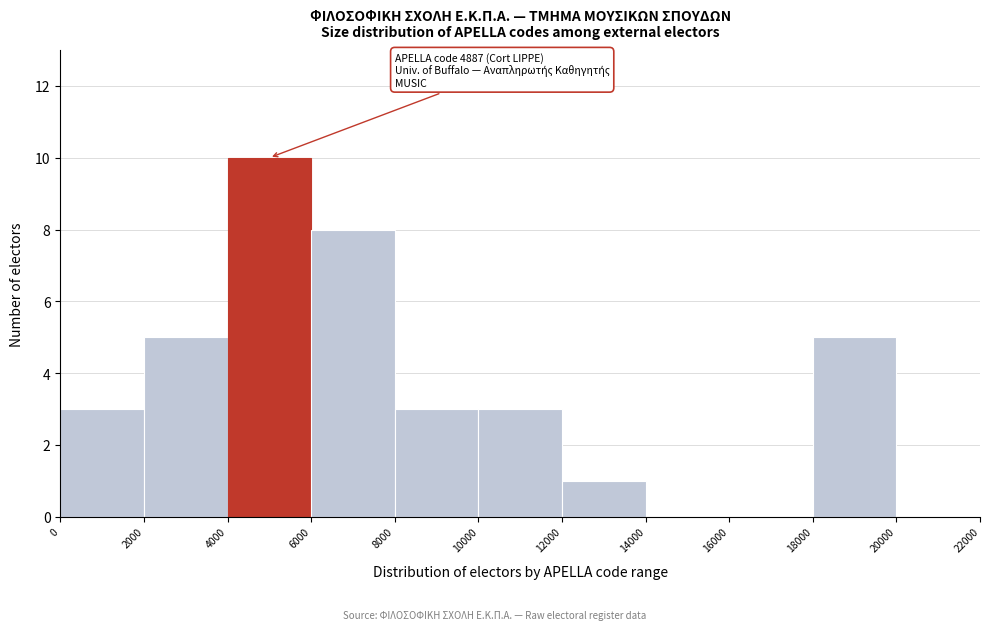

Over which range of the x-axis is the bar tallest?

4000 to 6000